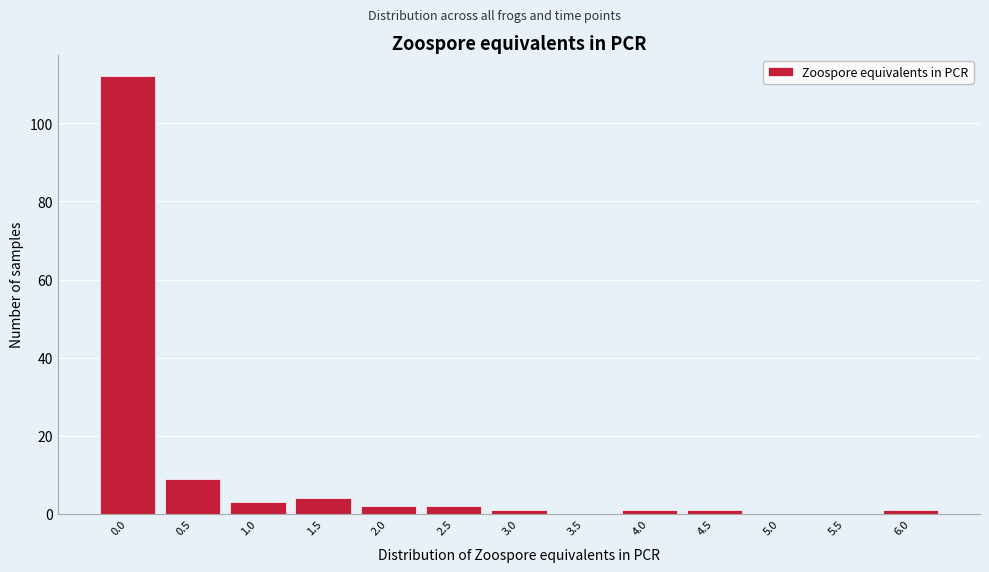

Reading left to right, transcribe all the data shown in this chart.

0.0=112	0.5=9	1.0=3	1.5=4	2.0=2	2.5=2	3.0=1	3.5=0	4.0=1	4.5=1	5.0=0	5.5=0	6.0=1